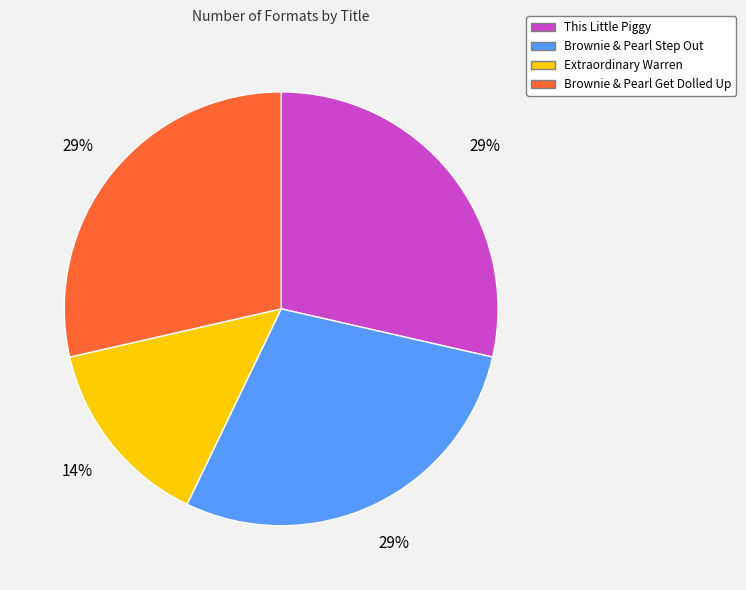

To the nearest percent, what is the combined percentage of Brownie & Pearl Get Dolled Up and This Little Piggy?

57%